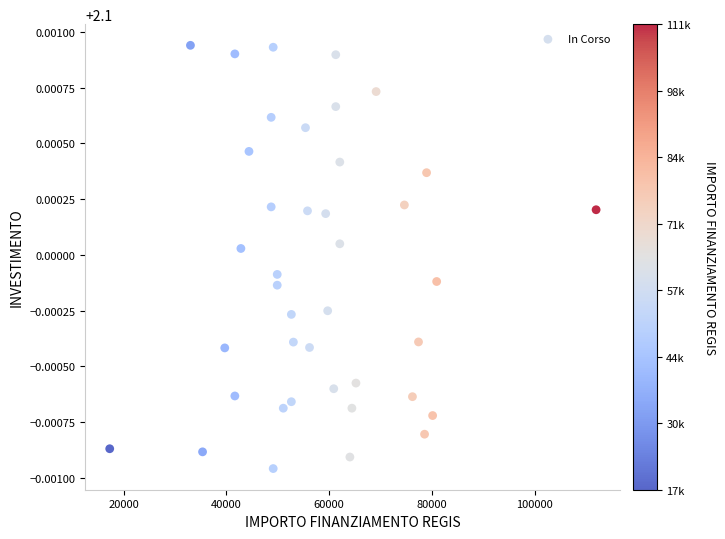

What is the range of X values (max minus min)?

94665.7